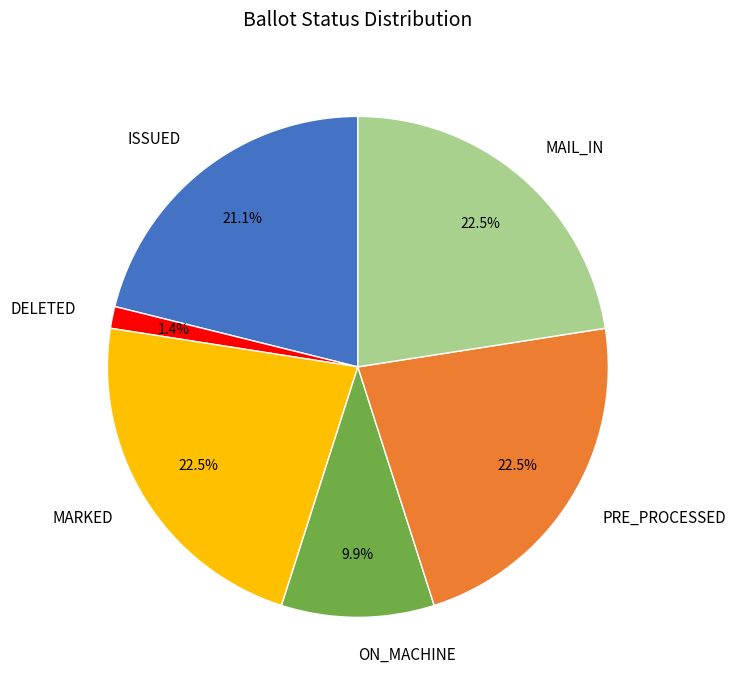

Between DELETED and ON_MACHINE, which is larger?

ON_MACHINE